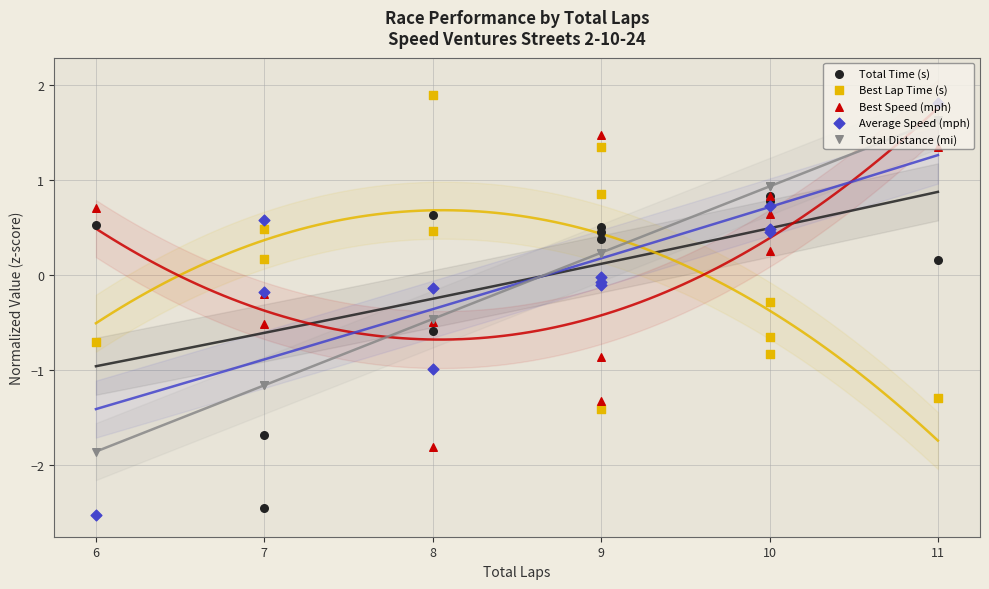

Which series has the largest Y range (max minus min)?

Average Speed (mph)